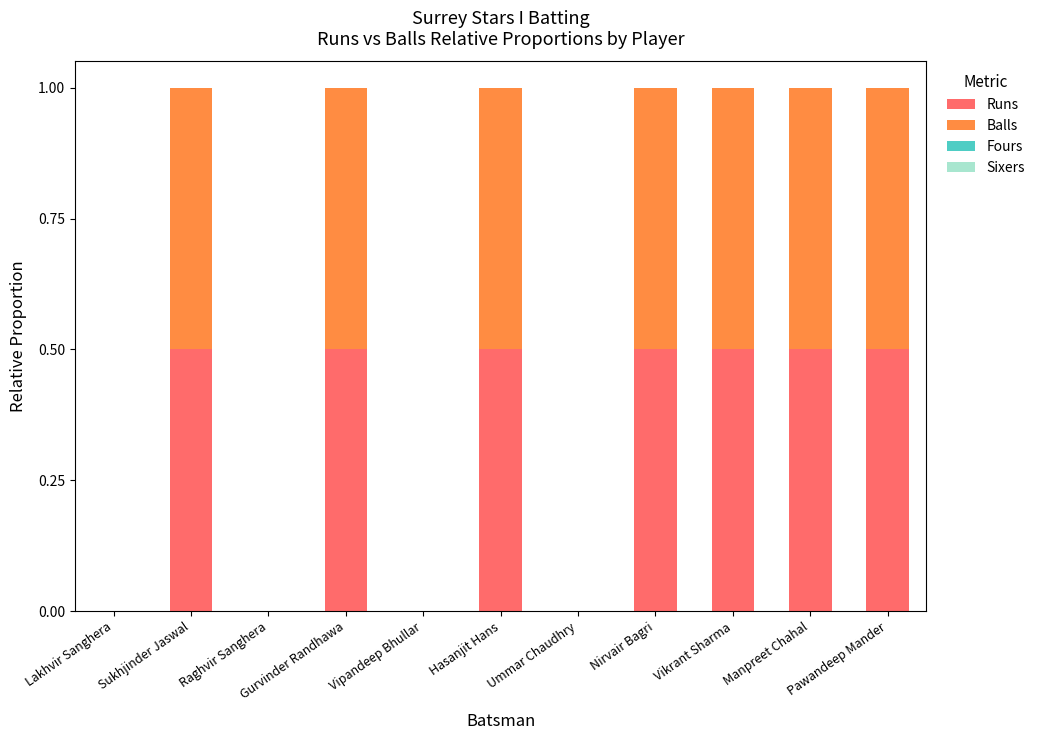

Is it true that Runs equals 0.0 at Lakhvir Sanghera?

True